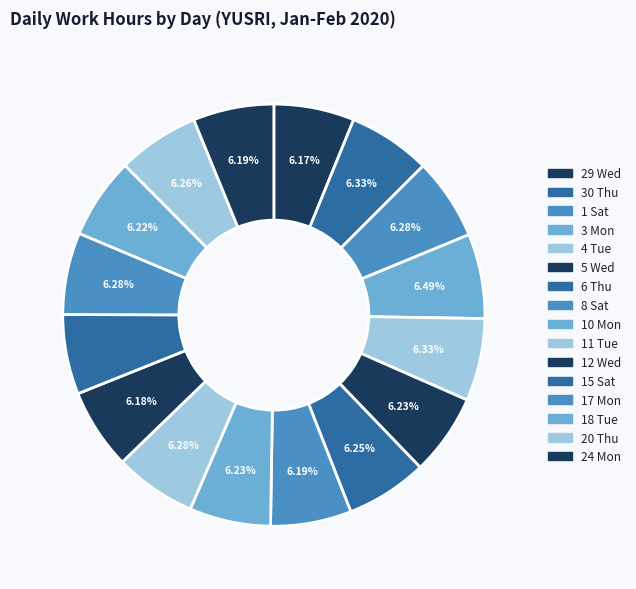

Which category has the biggest portion of the pie?

3 Mon